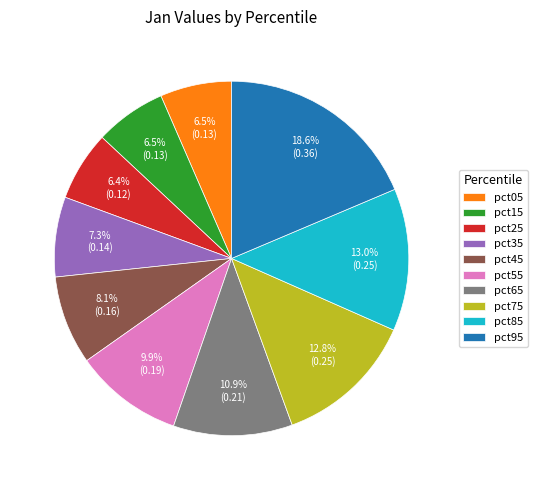

Does pct15 represent more than half of the total?

No